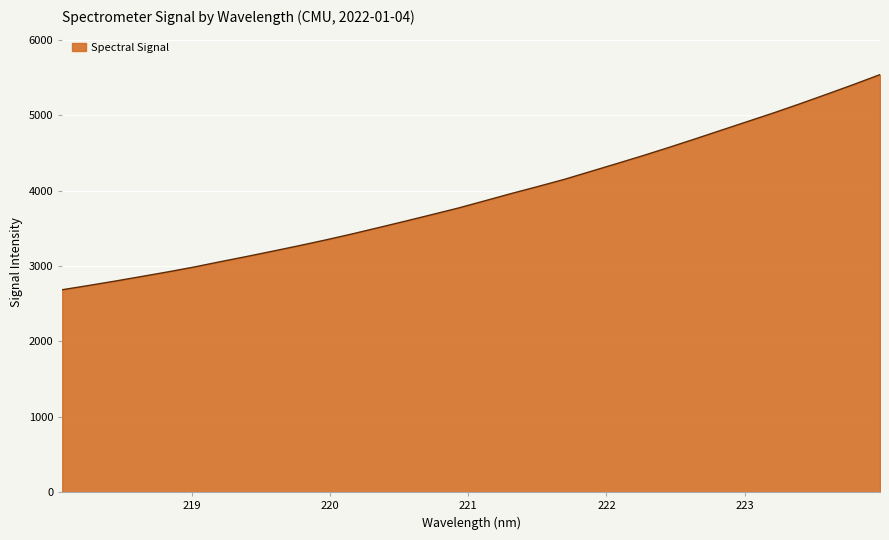

What is the difference between the maximum and minimum values?

2853.0